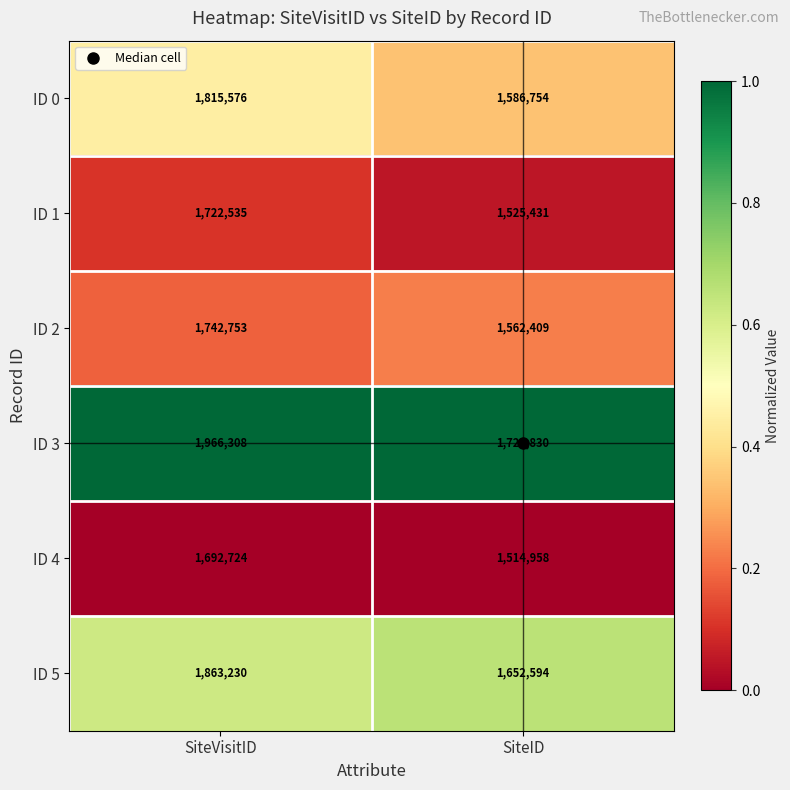

What is the difference between the maximum and minimum values in the ID 2 series?

180344